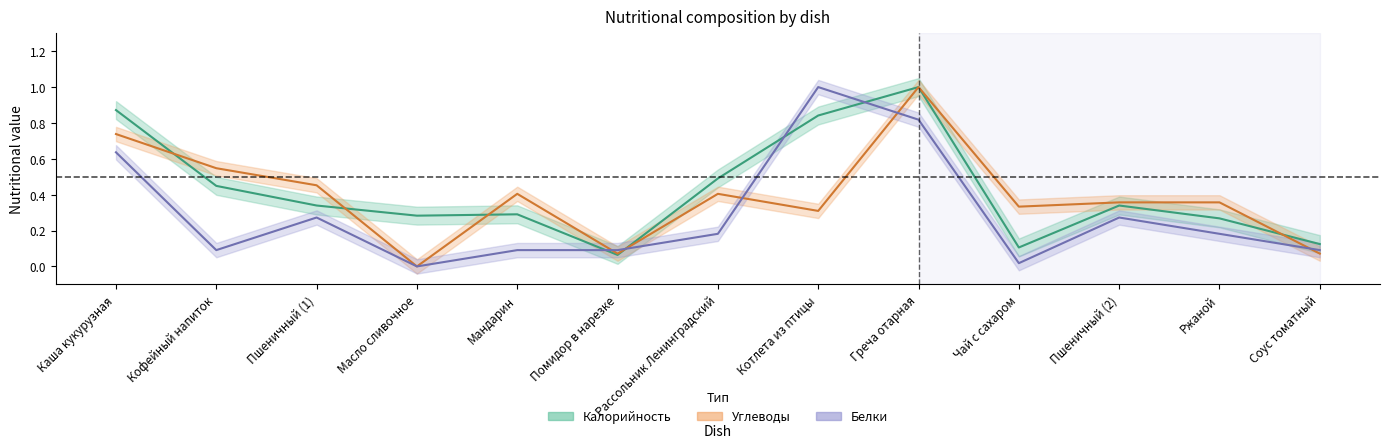

What is the highest value of the Углеводы series?

1.0